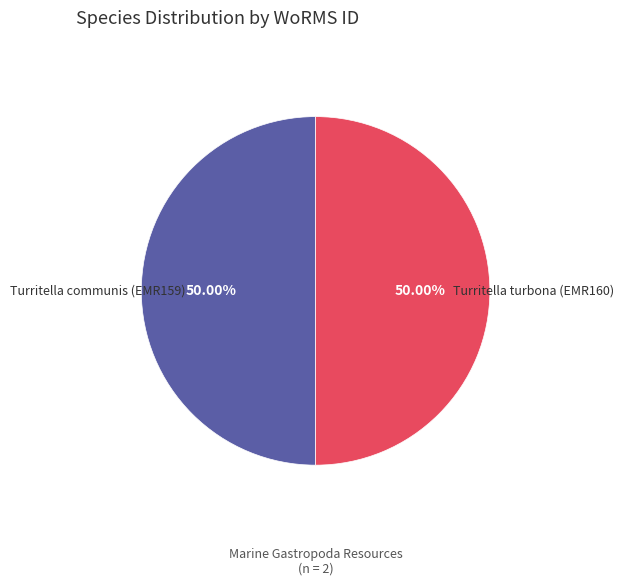

What is the ratio of the value at Turritella communis (EMR159) to the value at Turritella turbona (EMR160)?

1.0